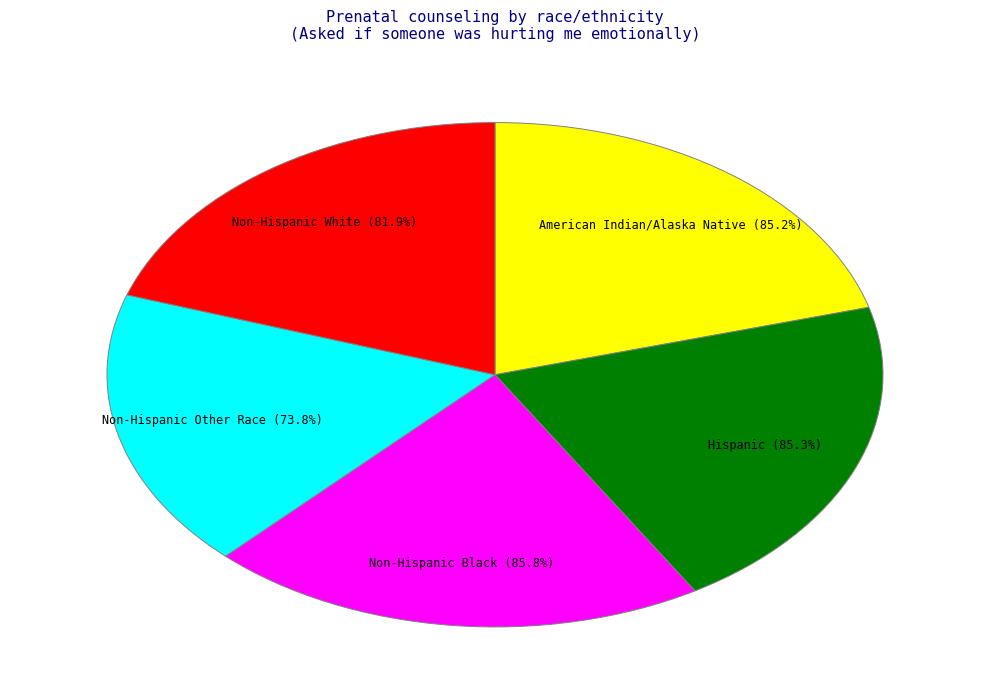

Which slice is the largest?

Non-Hispanic Black